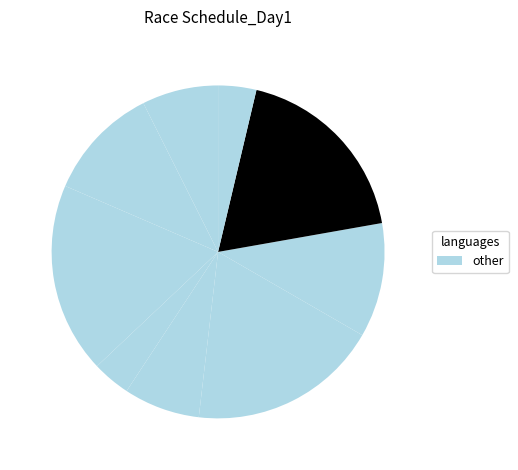

Is there a majority slice in this chart?

No